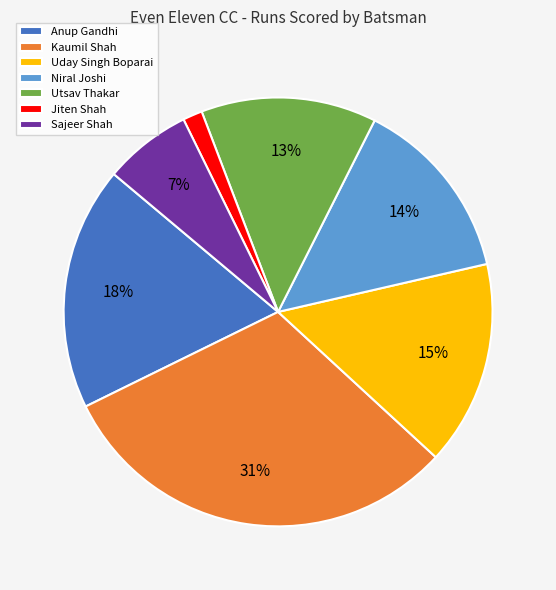

What percentage is the Uday Singh Boparai slice, to the nearest percent?

15%